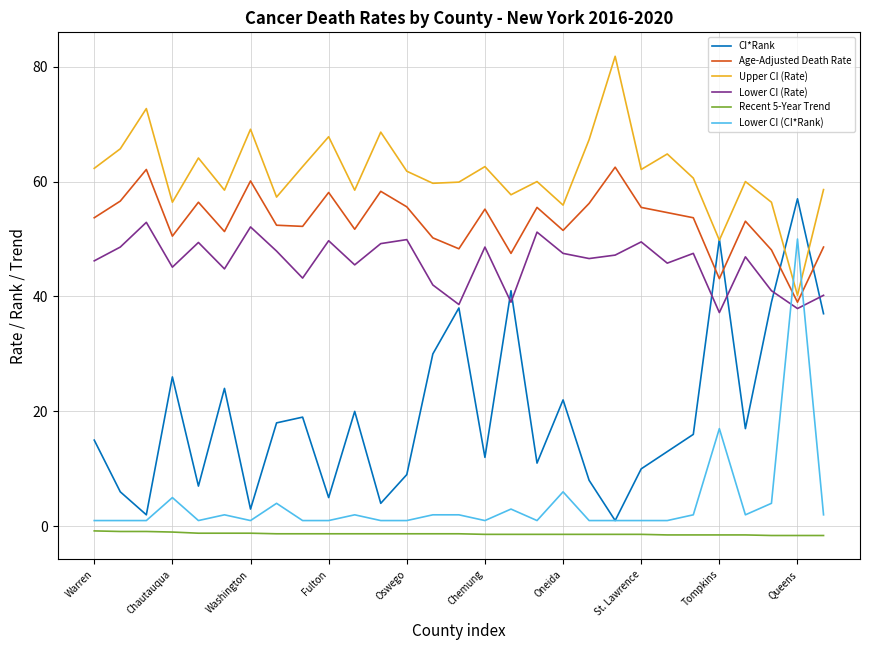

Which series has the largest total across all categories?

Upper CI (Rate)